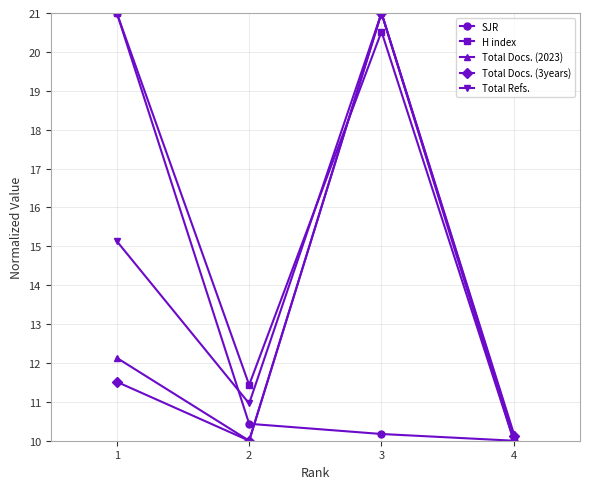

Is this an area chart (filled region under the line)?

No